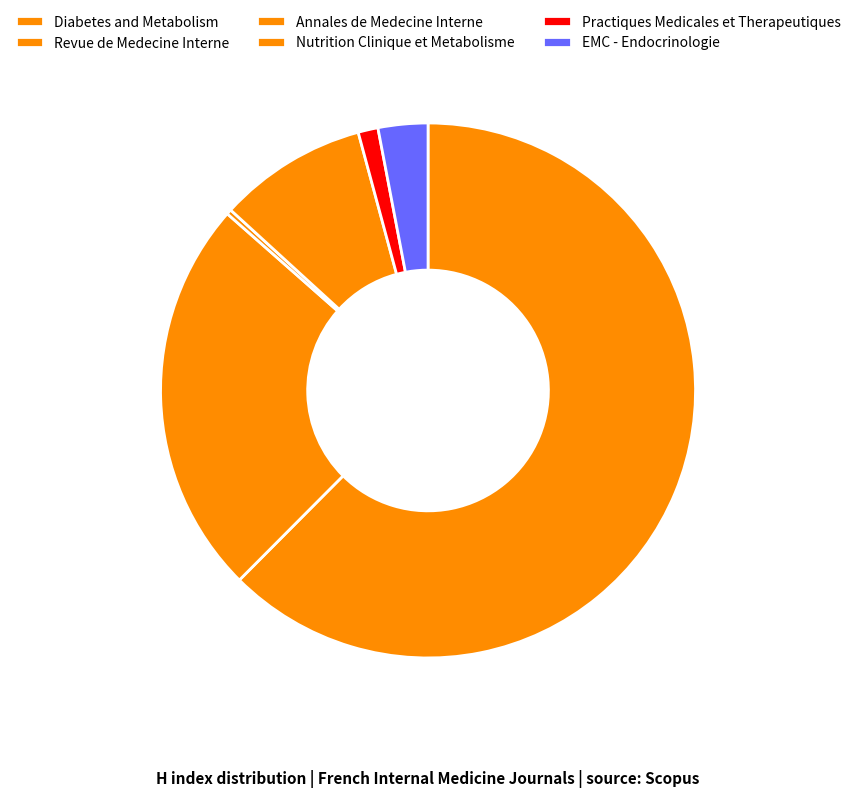

What is the total percentage of Practiques Medicales et Therapeutiques and EMC - Endocrinologie?

4.2%